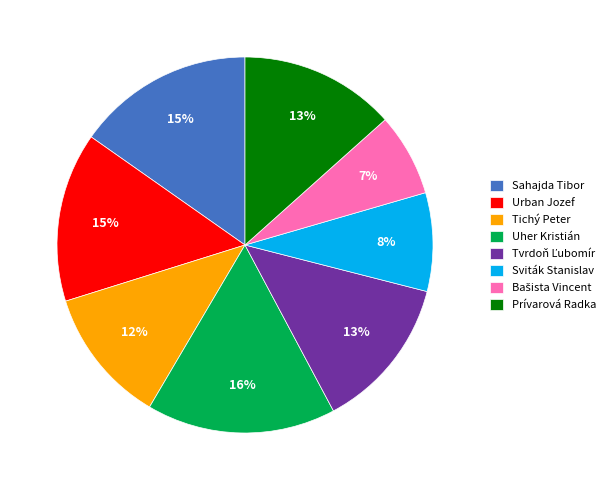

To the nearest percent, what portion does Uher Kristián represent?

16%